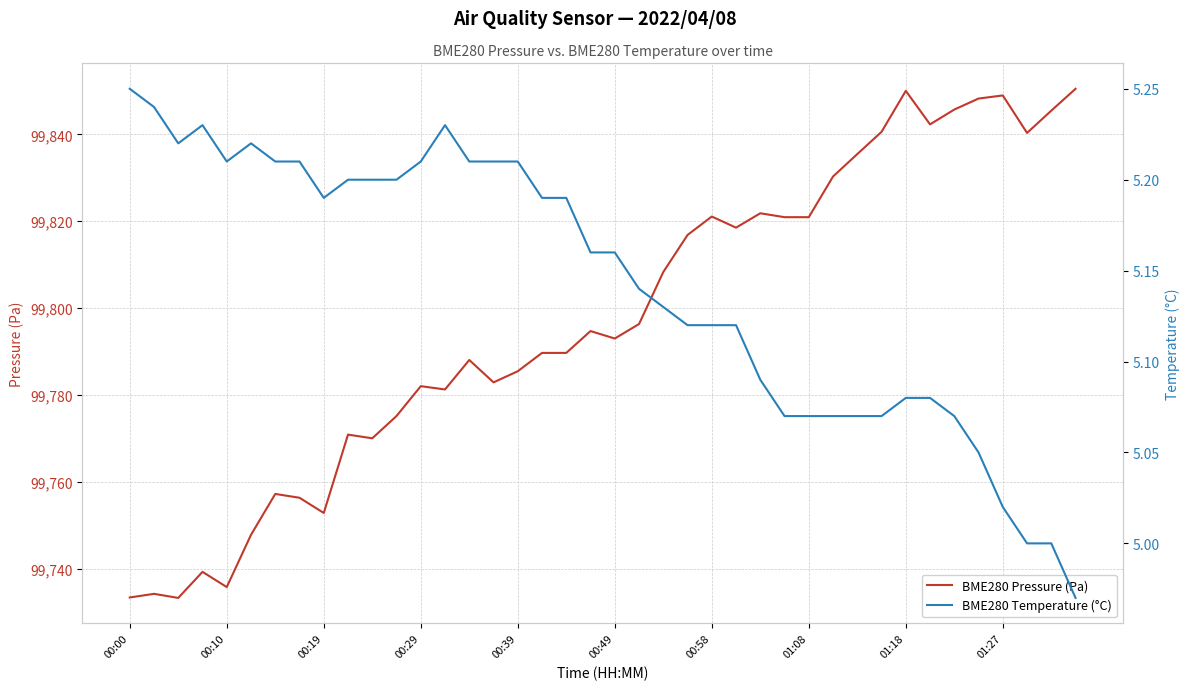

What is the difference between the maximum and second lowest values in the BME280 Pressure (Pa) series?

117.1